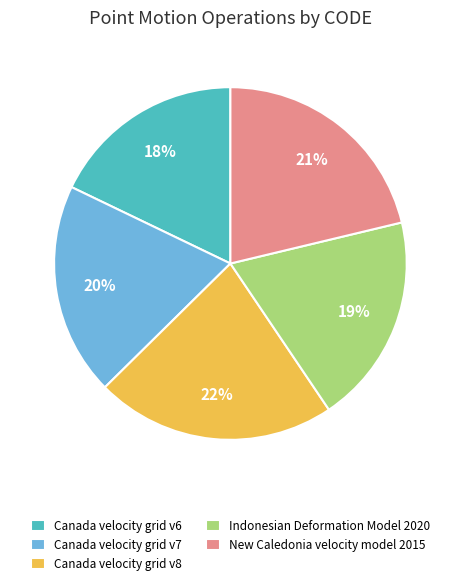

How many segments does this pie chart have?

5